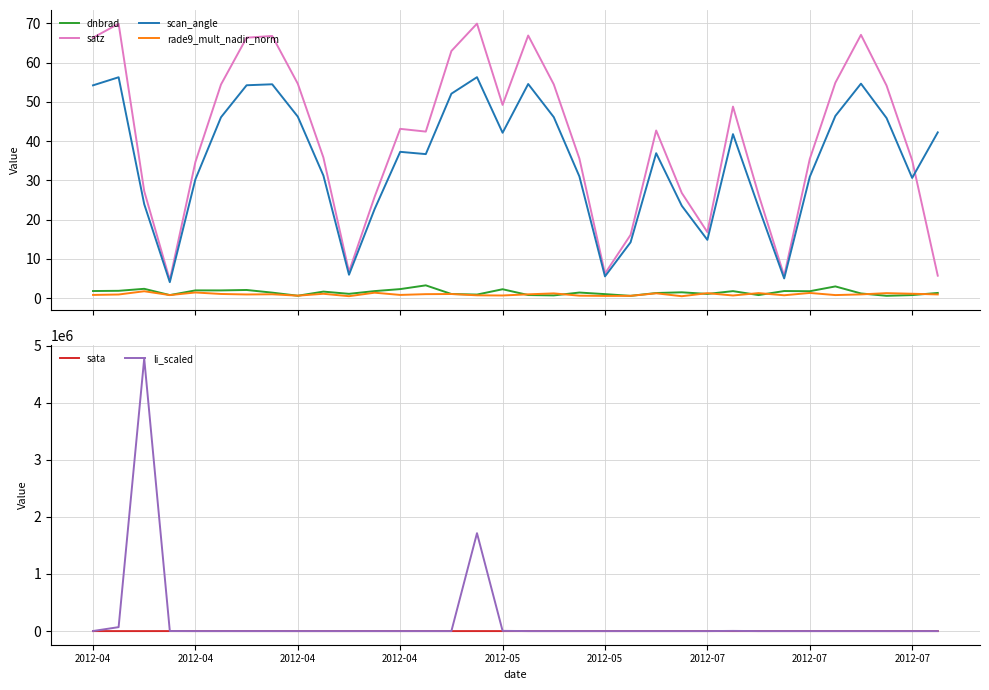

True or false: rade9_mult_nadir_norm and scan_angle cross at least once.

False